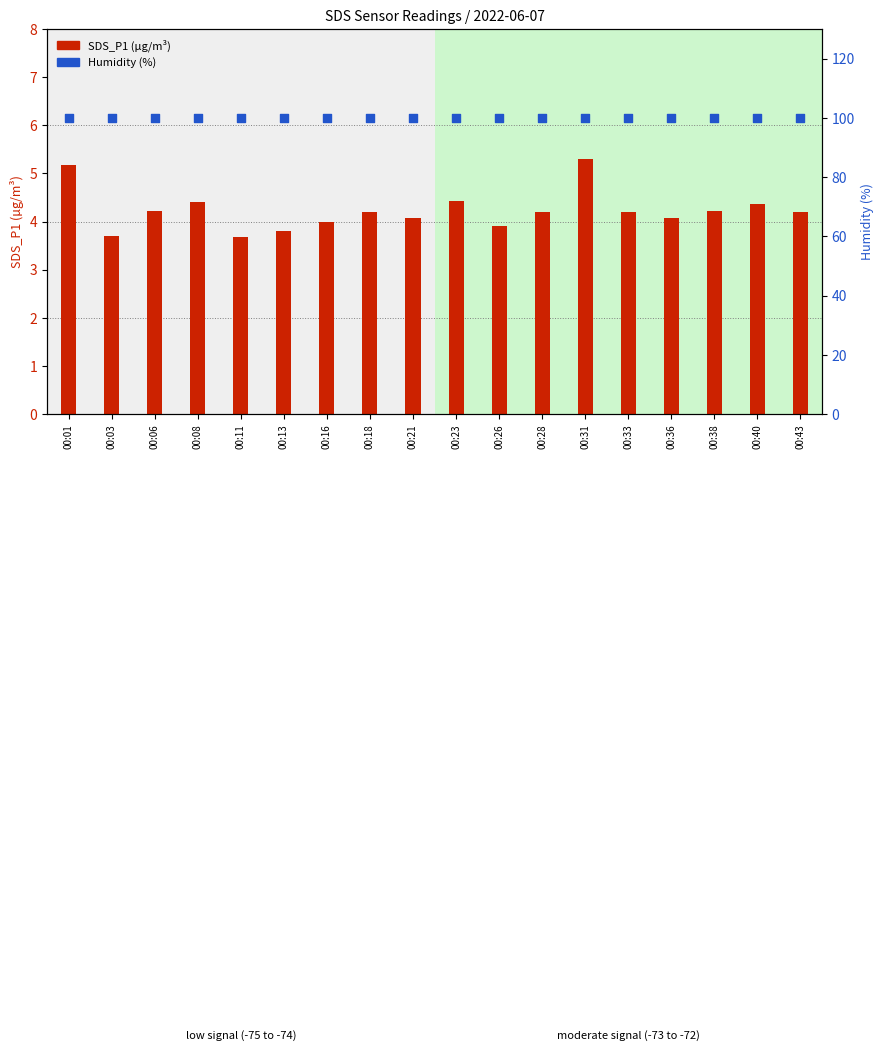

Which series contains the highest Y value?

Humidity (%)